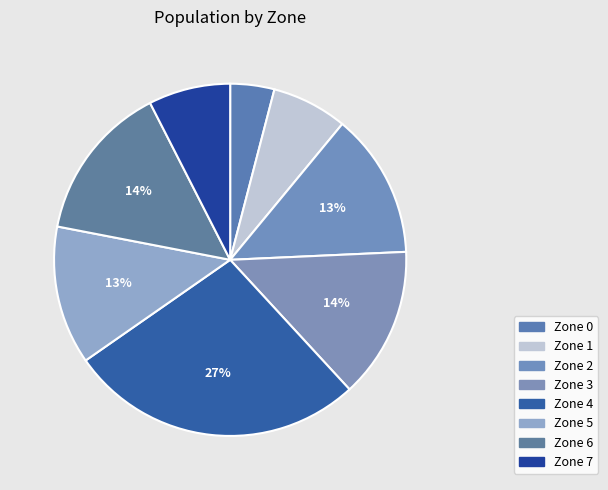

Is the sum of Zone 1 and Zone 5 greater than half?

No